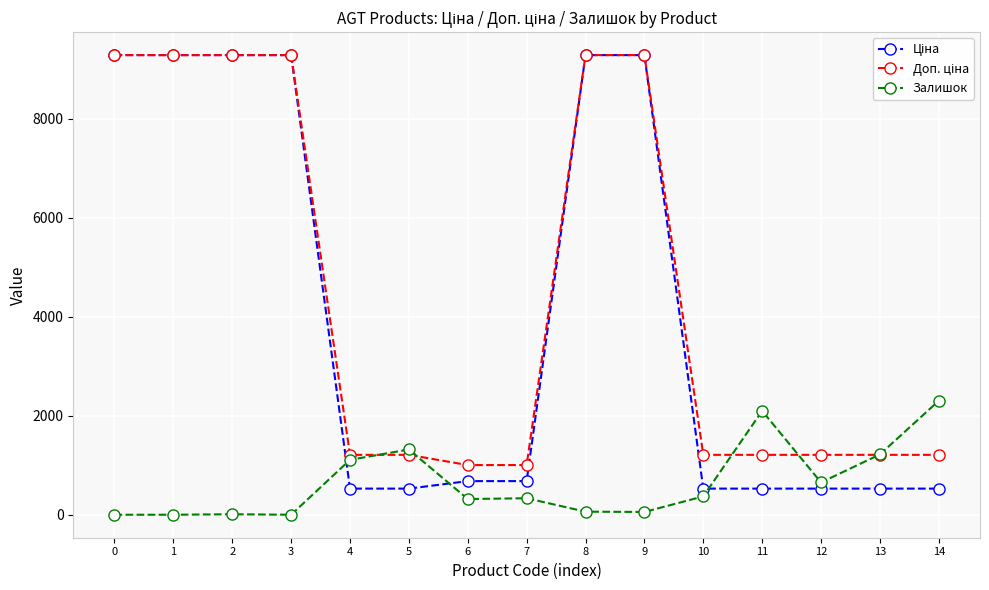

At how many categories does at least one series exceed 7773?

6